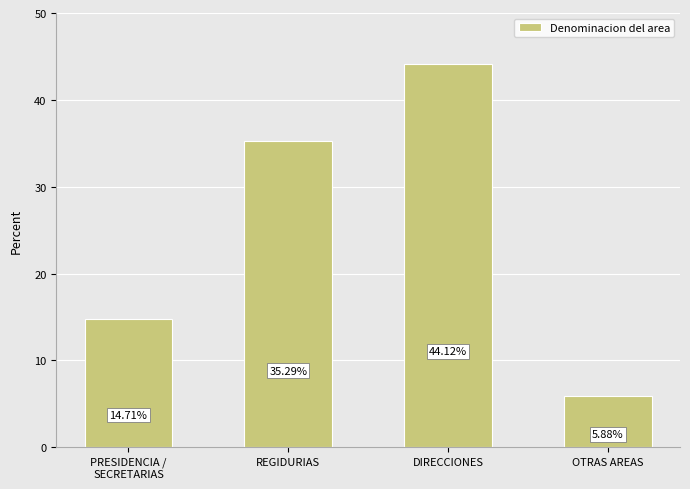

What is the label of the 1st bar from the left?

PRESIDENCIA /
SECRETARIAS